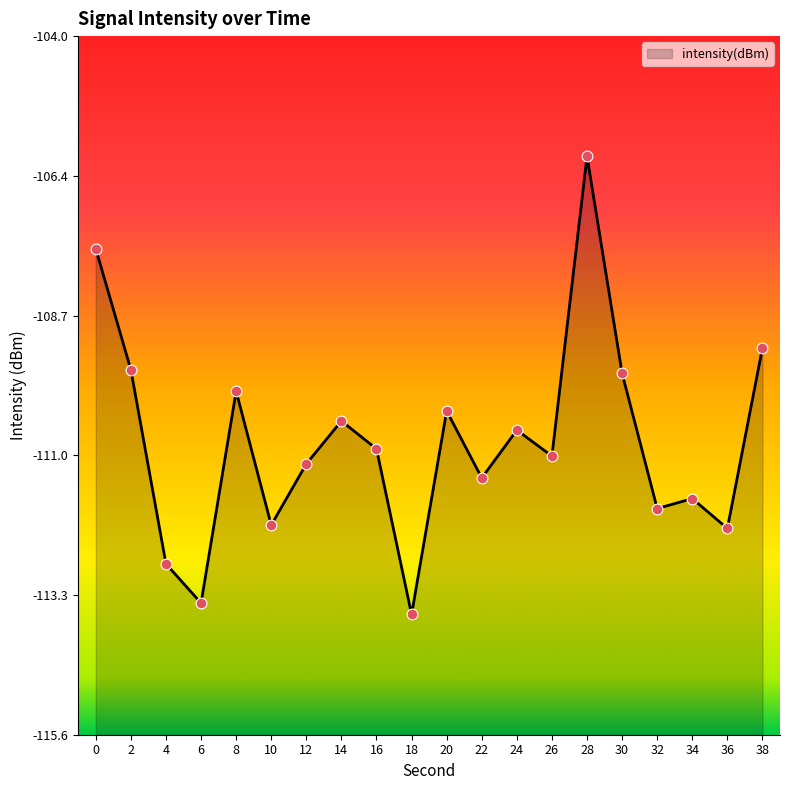

What is the change in value from 6 to 18?

-0.2